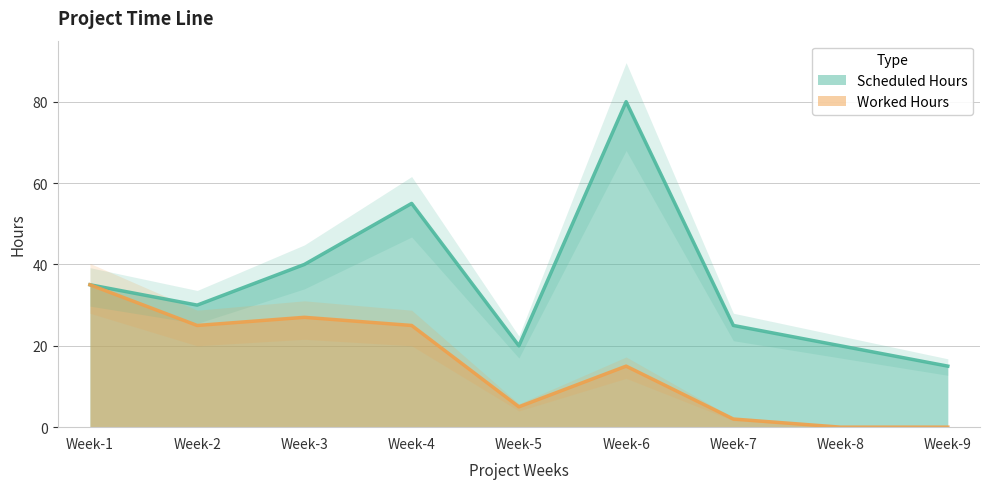

In Scheduled Hours, how many points are lower than both neighbors (excluding endpoints)?

2